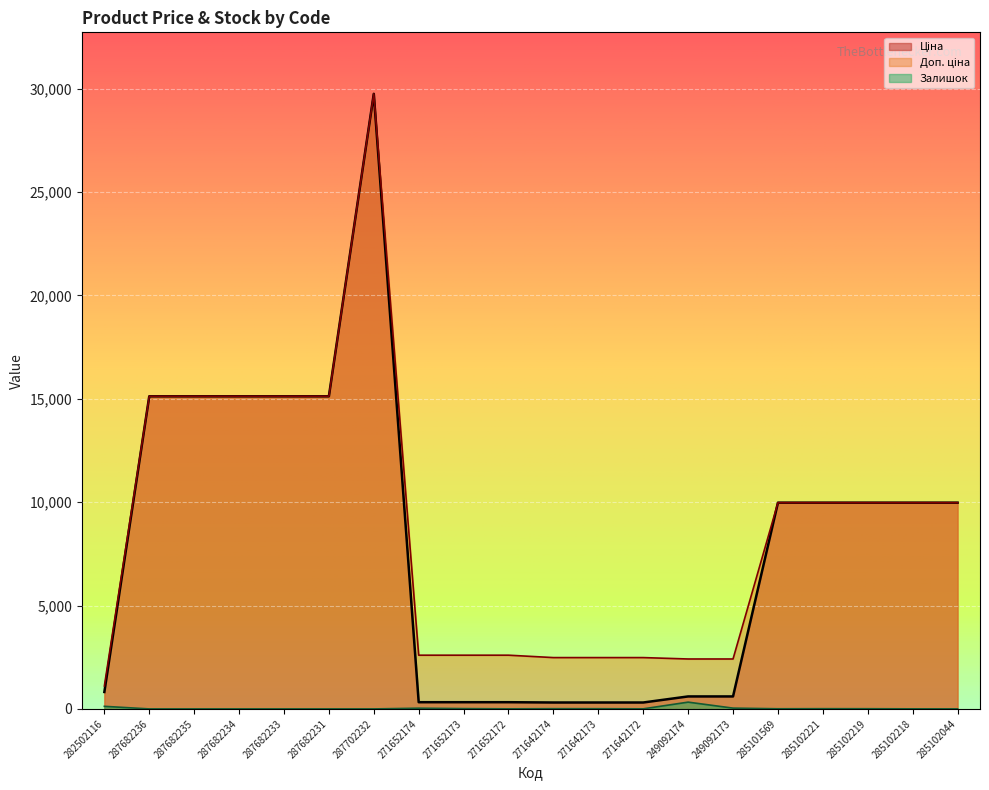

What is the difference between the maximum and minimum values in the Ціна series?

29437.0